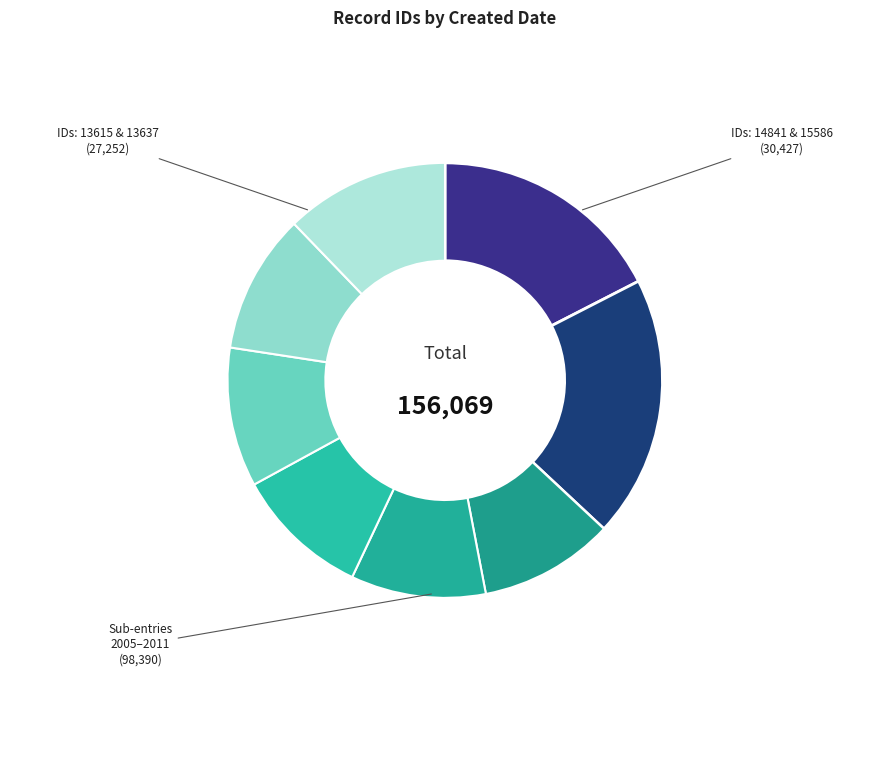

To the nearest percent, what percentage of the pie is 2006-04-15?

10%